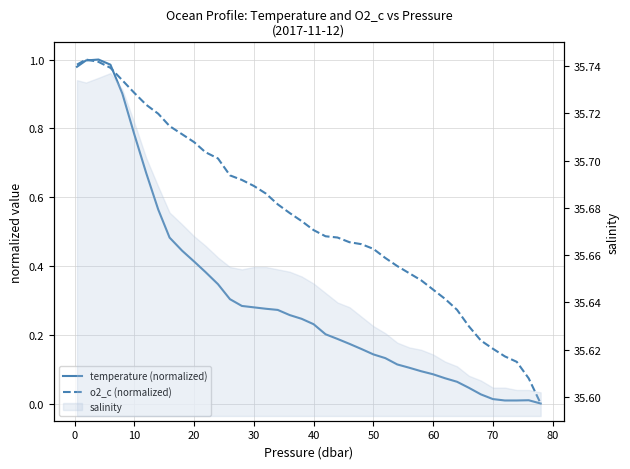

How many lines are shown in the chart?

2